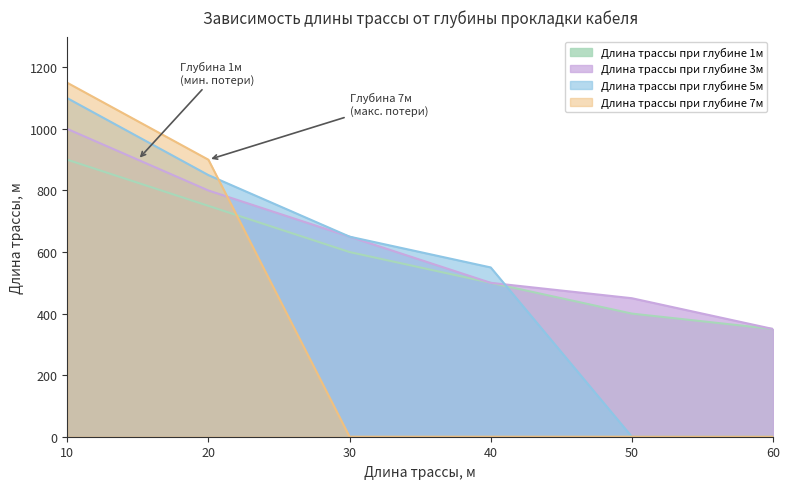

What are all the series names shown in the legend?

Длина трассы при глубине 1м, Длина трассы при глубине 3м, Длина трассы при глубине 5м, Длина трассы при глубине 7м